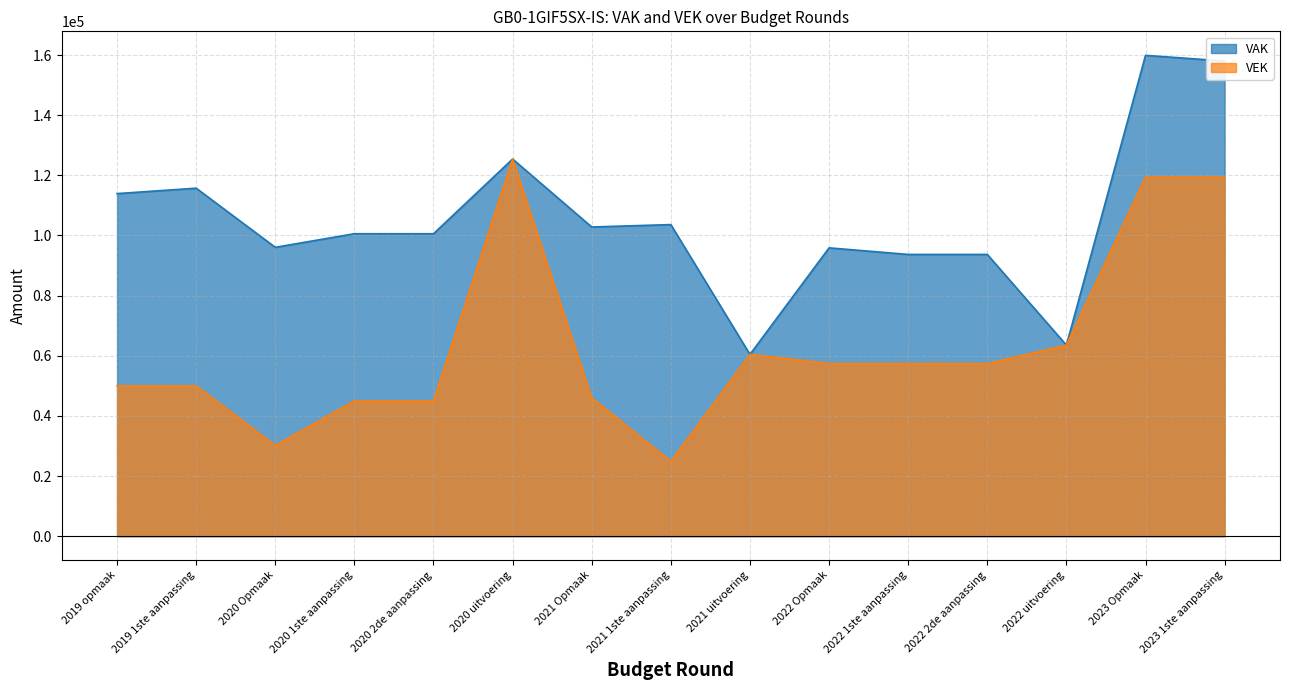

Rank the series by their average value, from highest to lowest.

VAK, VEK